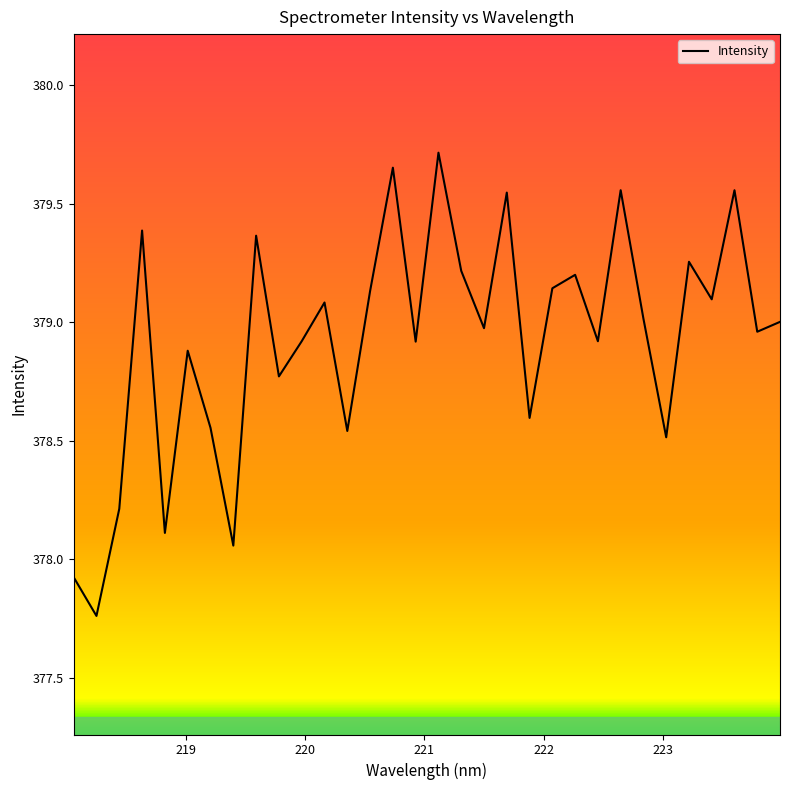

Reading left to right, extract all data points from this chart.

377.9	377.8	378.2	379.4	378.1	378.9	378.6	378.1	379.4	378.8	378.9	379.1	378.5	379.1	379.7	378.9	379.7	379.2	379.0	379.5	378.6	379.1	379.2	378.9	379.6	379.0	378.5	379.3	379.1	379.6	379.0	379.0